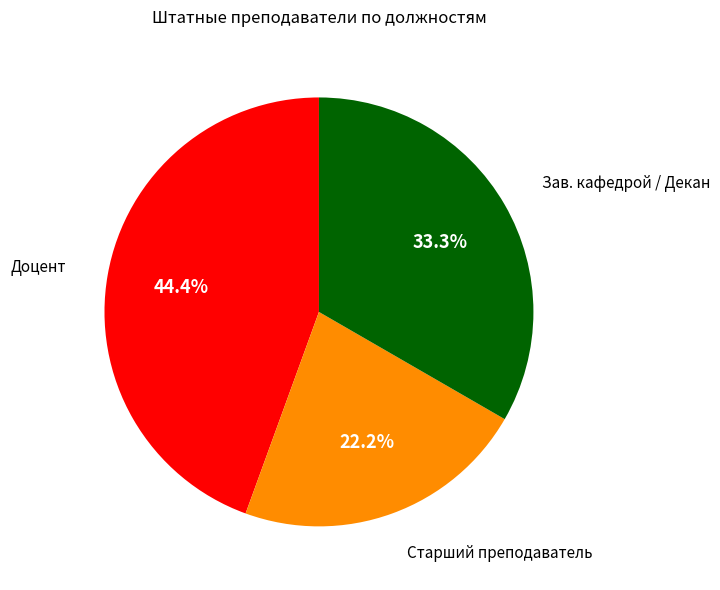

Does any single category account for the majority?

No